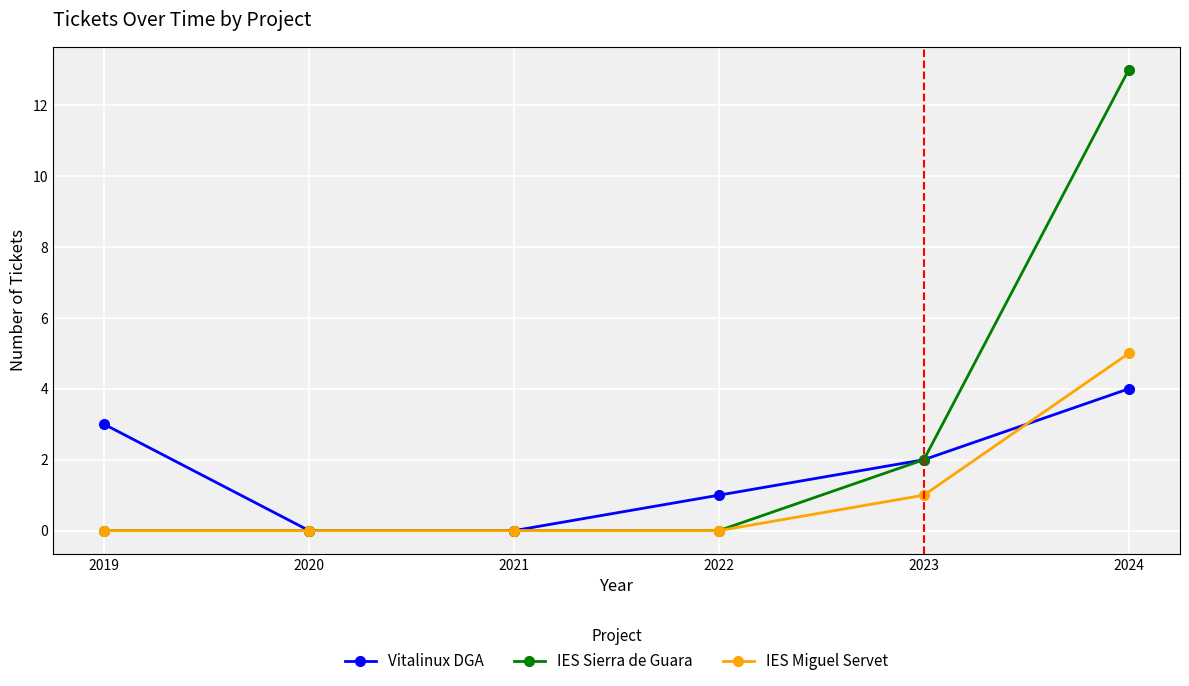

Rank the series by their average value, from highest to lowest.

IES Sierra de Guara, Vitalinux DGA, IES Miguel Servet